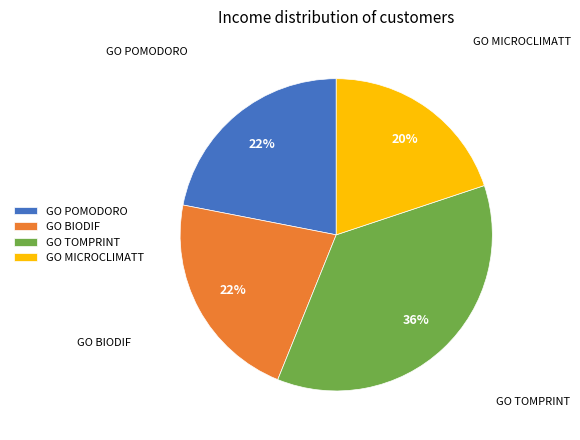

What percentage is the GO MICROCLIMATT slice, to the nearest percent?

20%